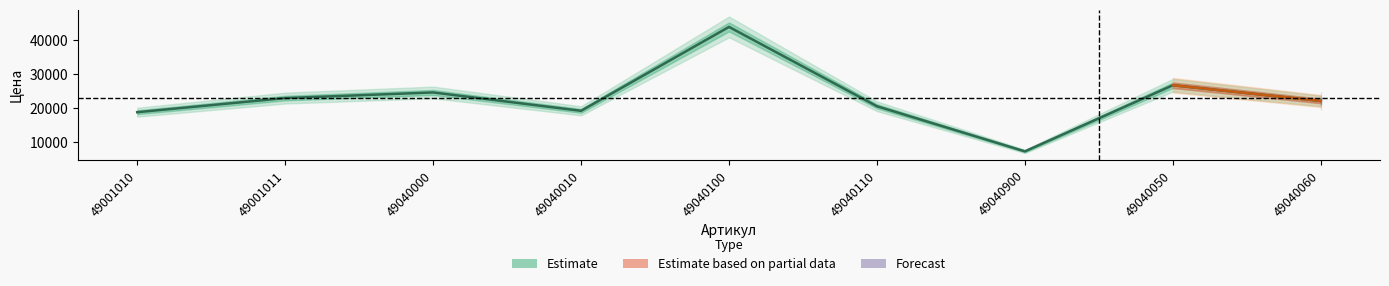

What is the change in value from 49001011 to 49040110?

-2412